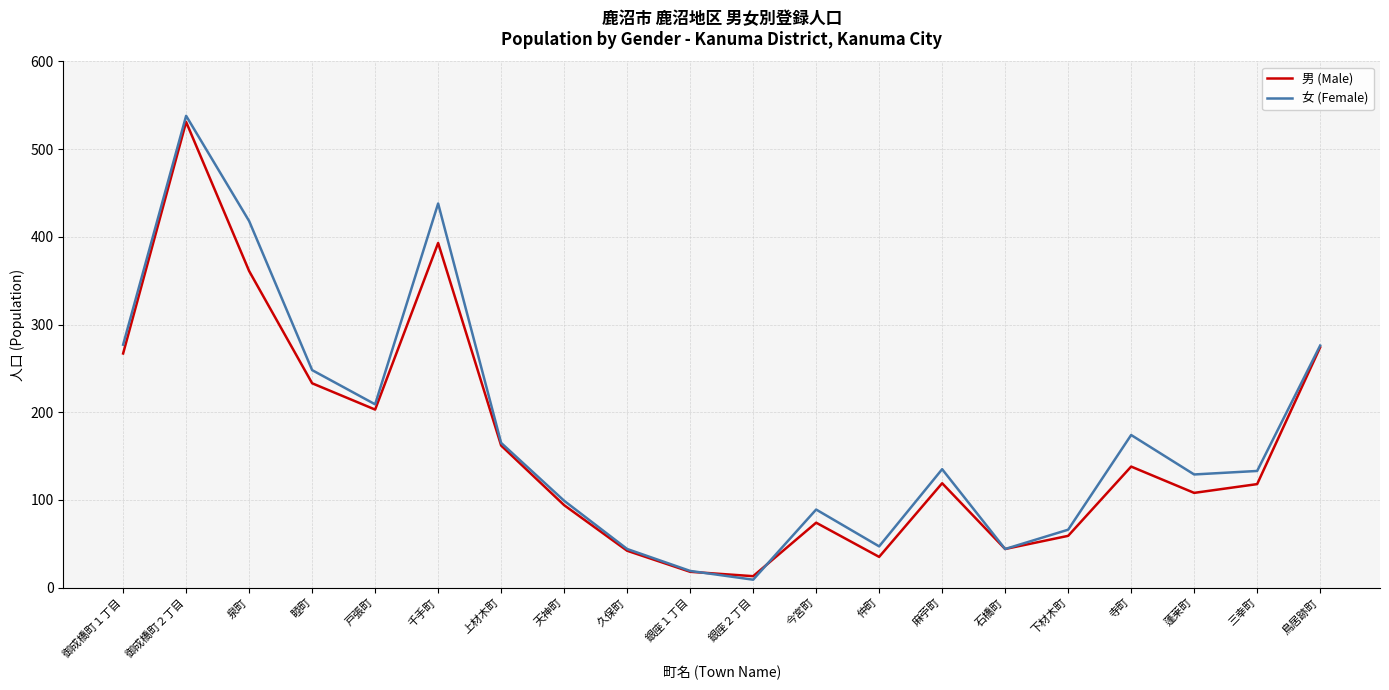

What is the lowest value of the 女 (Female) series?

9